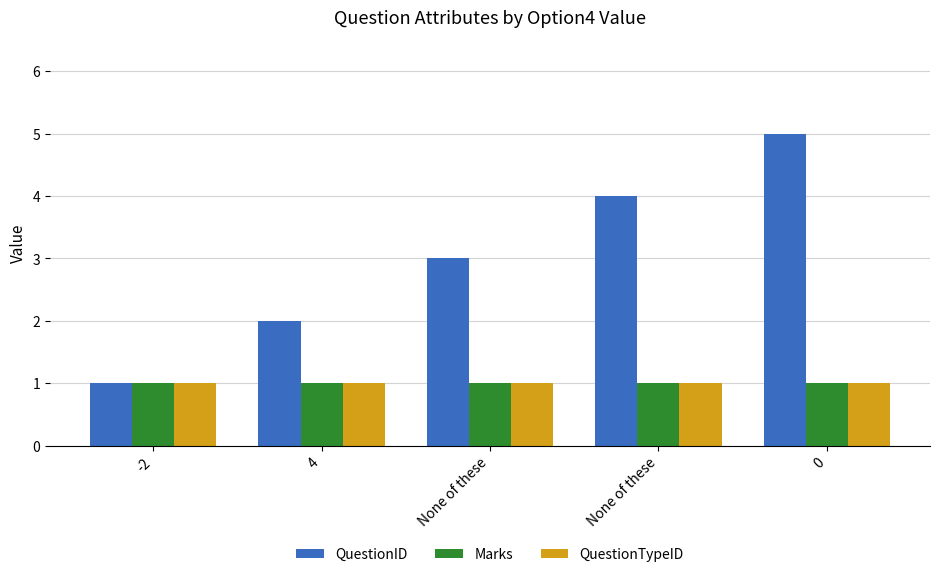

Are the bars horizontal?

No